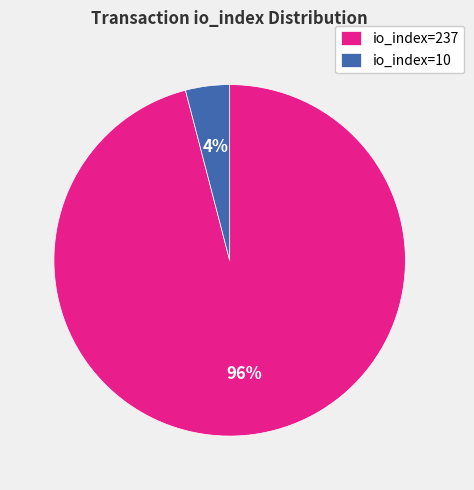

Is the sum of io_index=237 and io_index=10 greater than half?

Yes